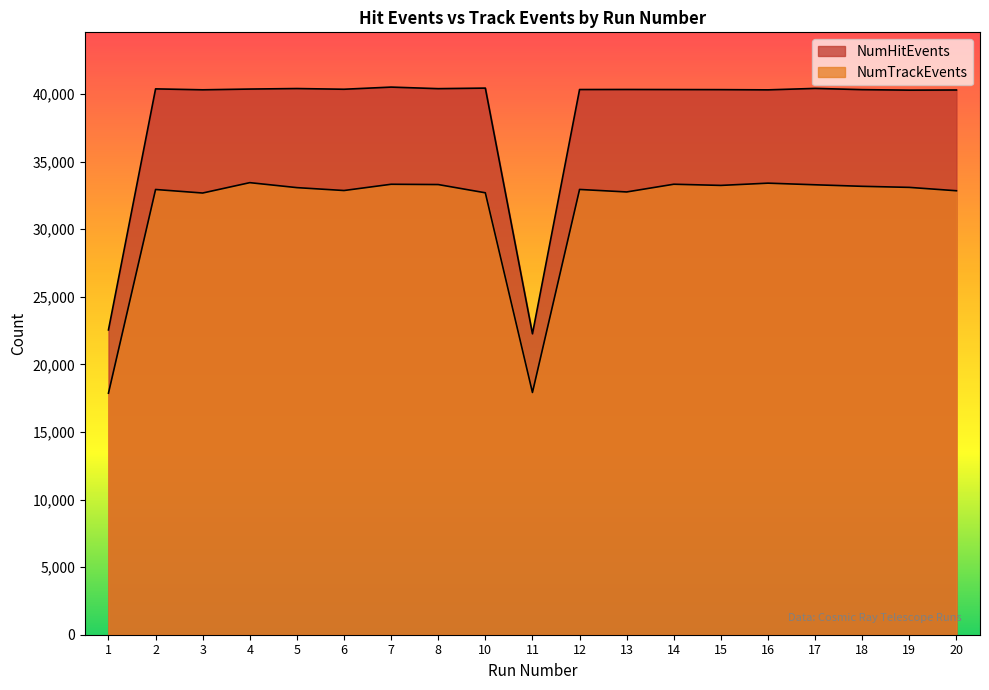

Which category has the highest value in the NumHitEvents series?

7